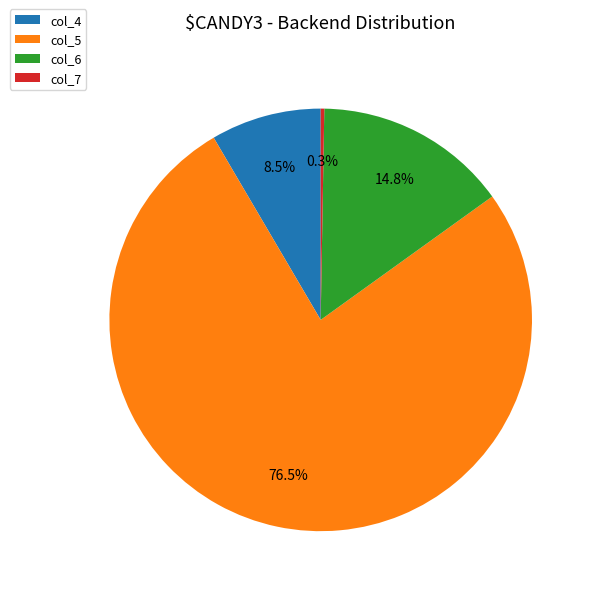

Does any single category account for the majority?

Yes